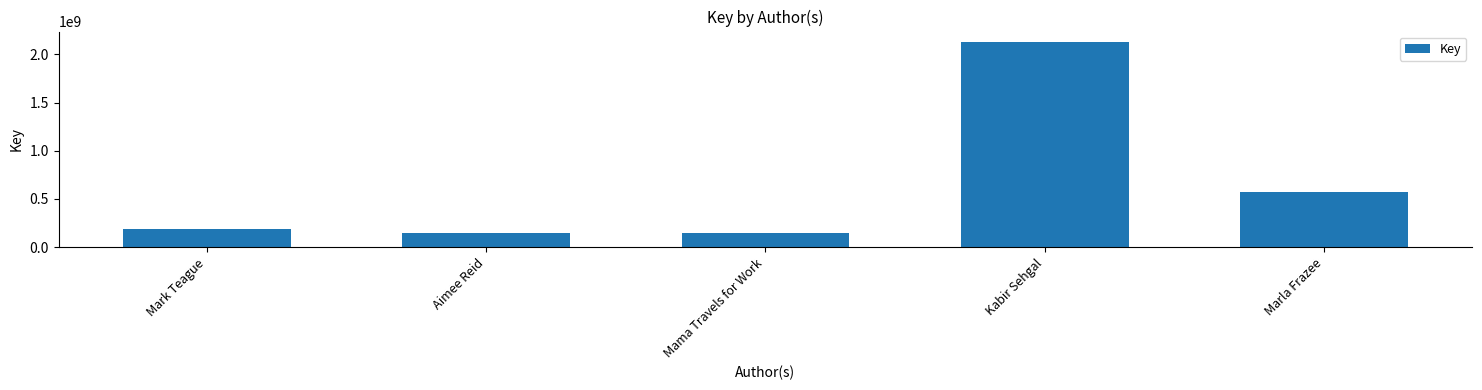

Between Kabir Sehgal and Mama Travels for Work, which is larger?

Kabir Sehgal